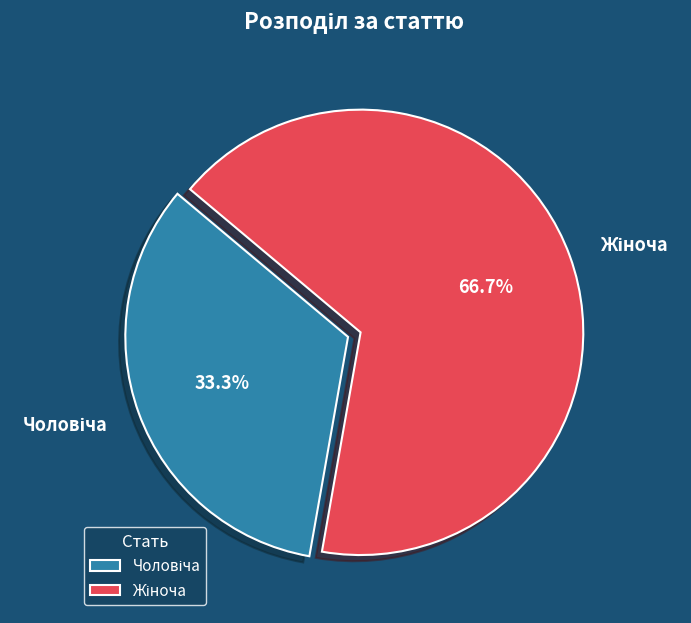

How many slices are in this pie chart?

2